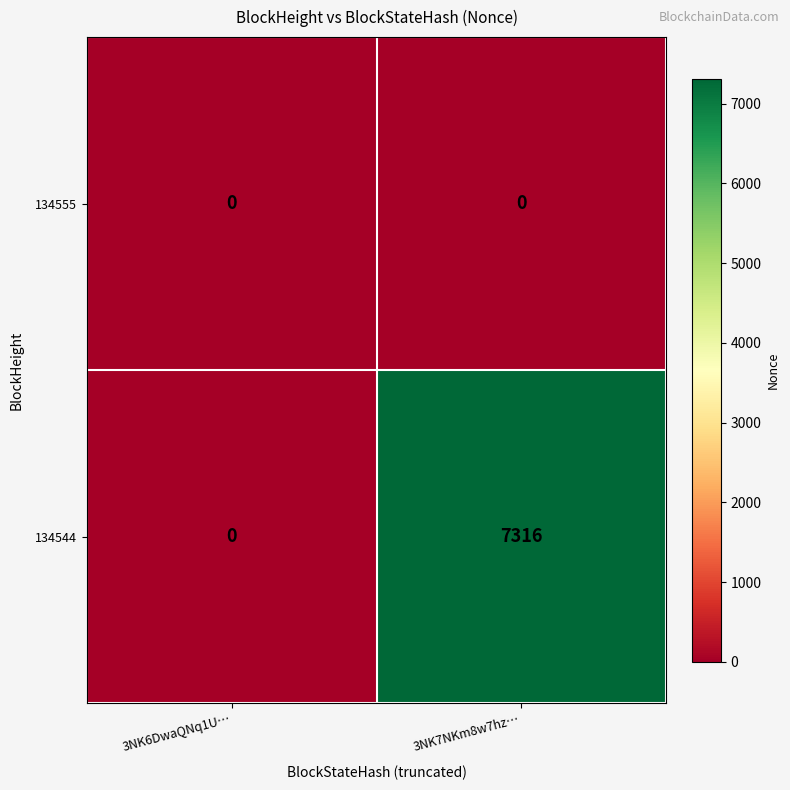

At which category is the sum across all series the highest?

3NK7NKm8w7hz…